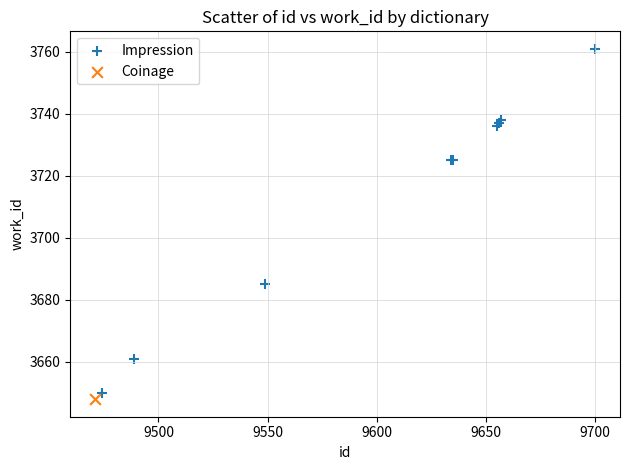

What are all the series names shown in the legend?

Impression, Coinage